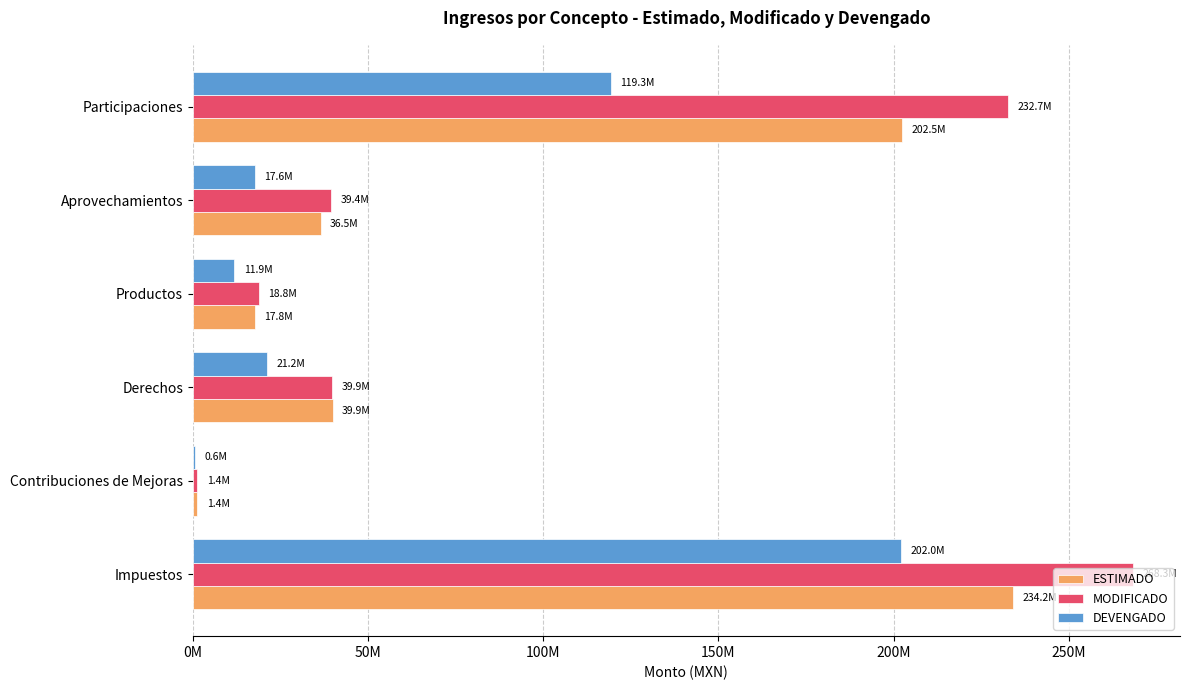

What is the average value of the ESTIMADO series?

88719029.4